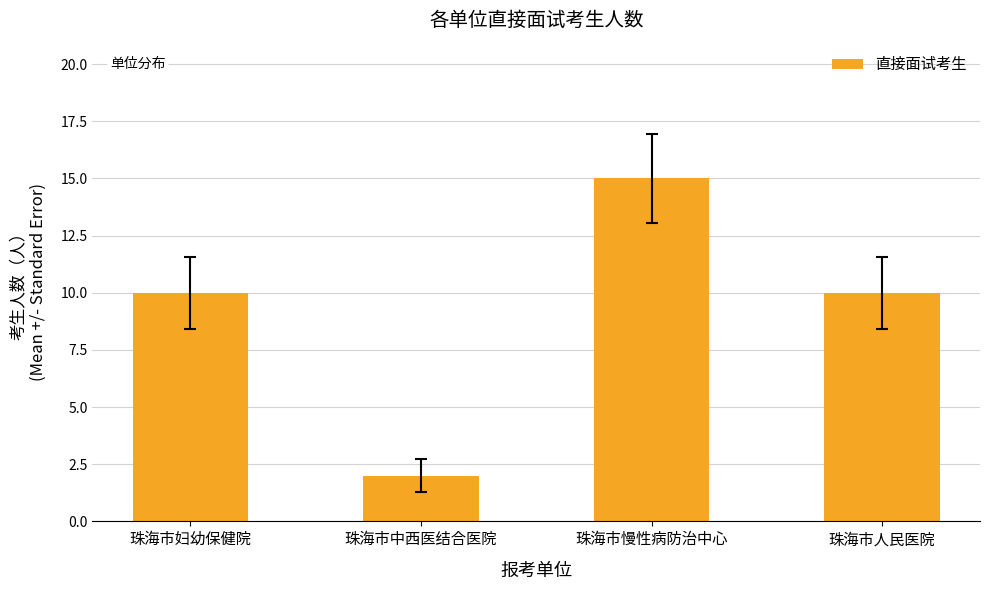

Reading left to right, transcribe all the data shown in this chart.

珠海市妇幼保健院=10	珠海市中西医结合医院=2	珠海市慢性病防治中心=15	珠海市人民医院=10